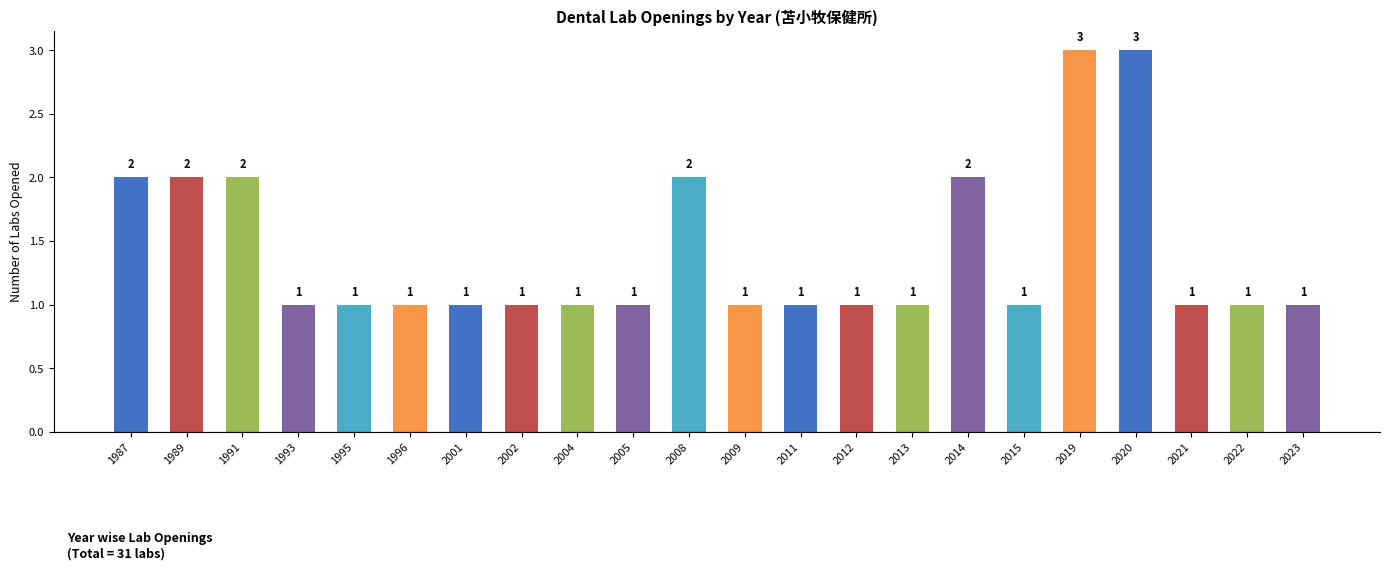

Reading left to right, list all the values displayed in this chart.

2	2	2	1	1	1	1	1	1	1	2	1	1	1	1	2	1	3	3	1	1	1